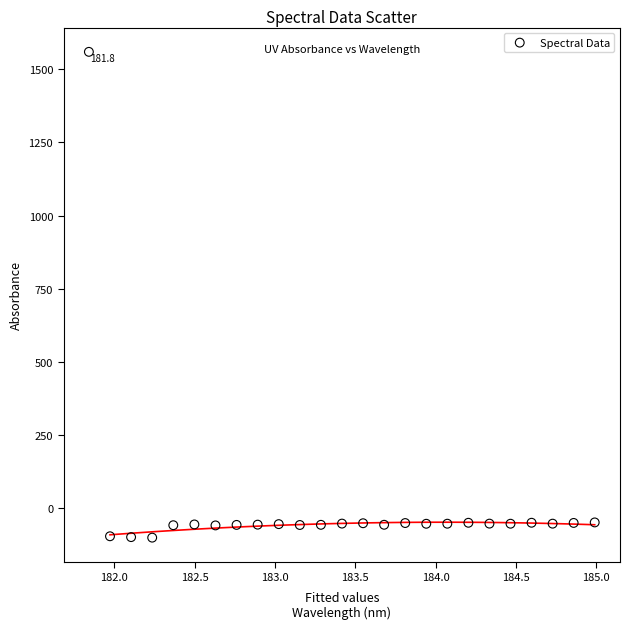

What is the range of Y values (max minus min)?

1662.4